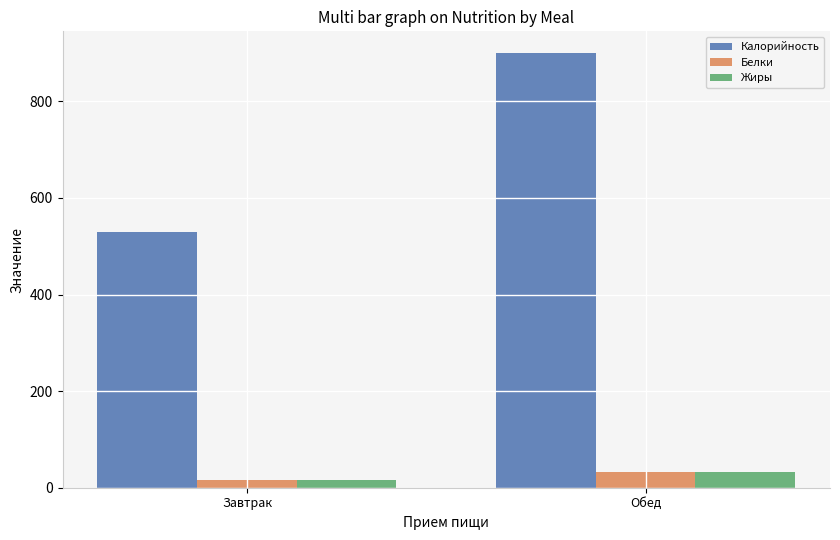

What is the total value across all series at Обед?

964